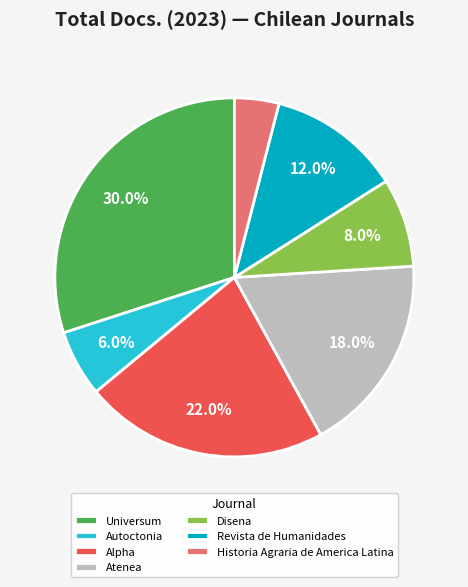

True or false: Autoctonia accounts for 6% of the total.

True